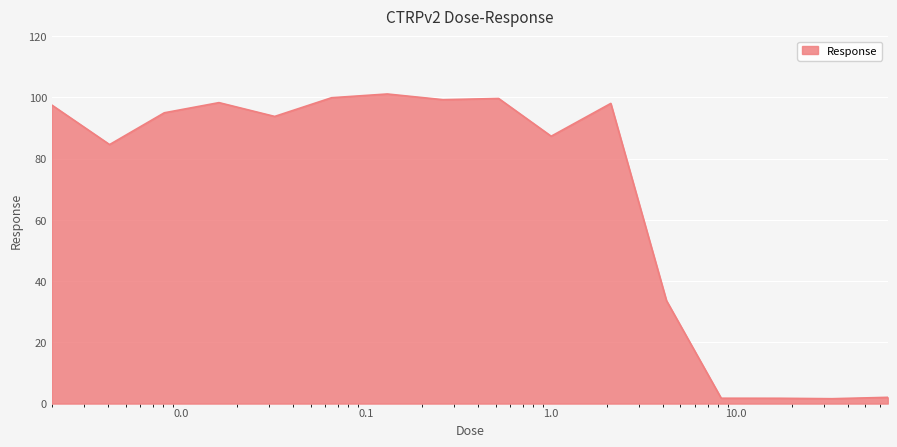

Which label corresponds to the smallest value in the chart?

33.0